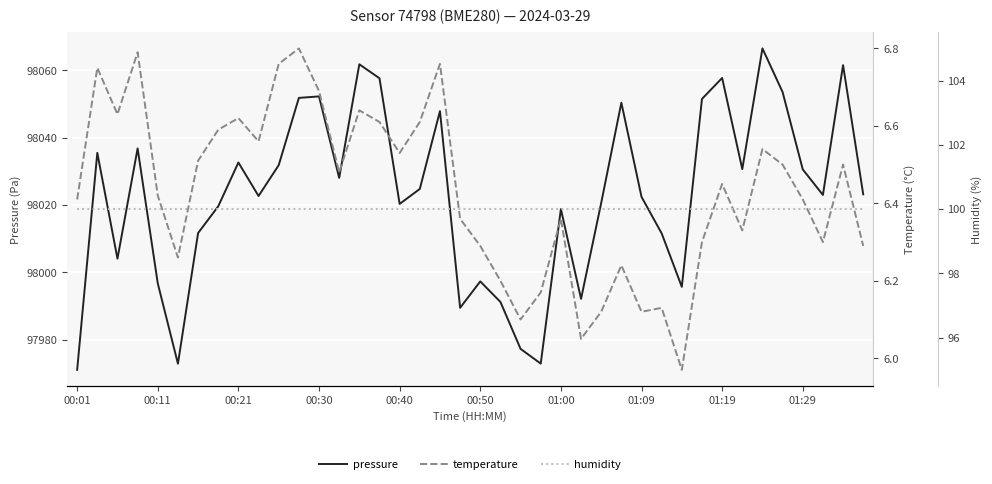

The pressure series shows 30905.8 at 01:29. True or false?

False